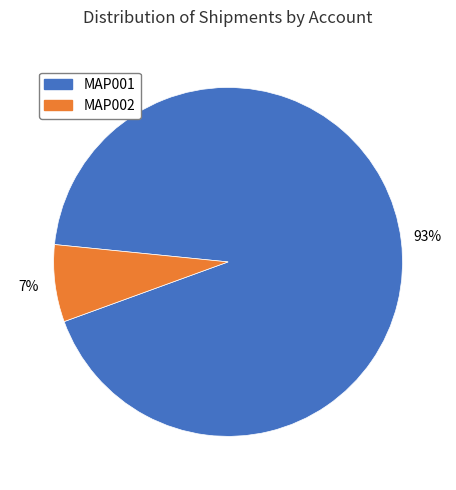

To the nearest percent, what is the difference between the largest and smallest slice percentages?

86%